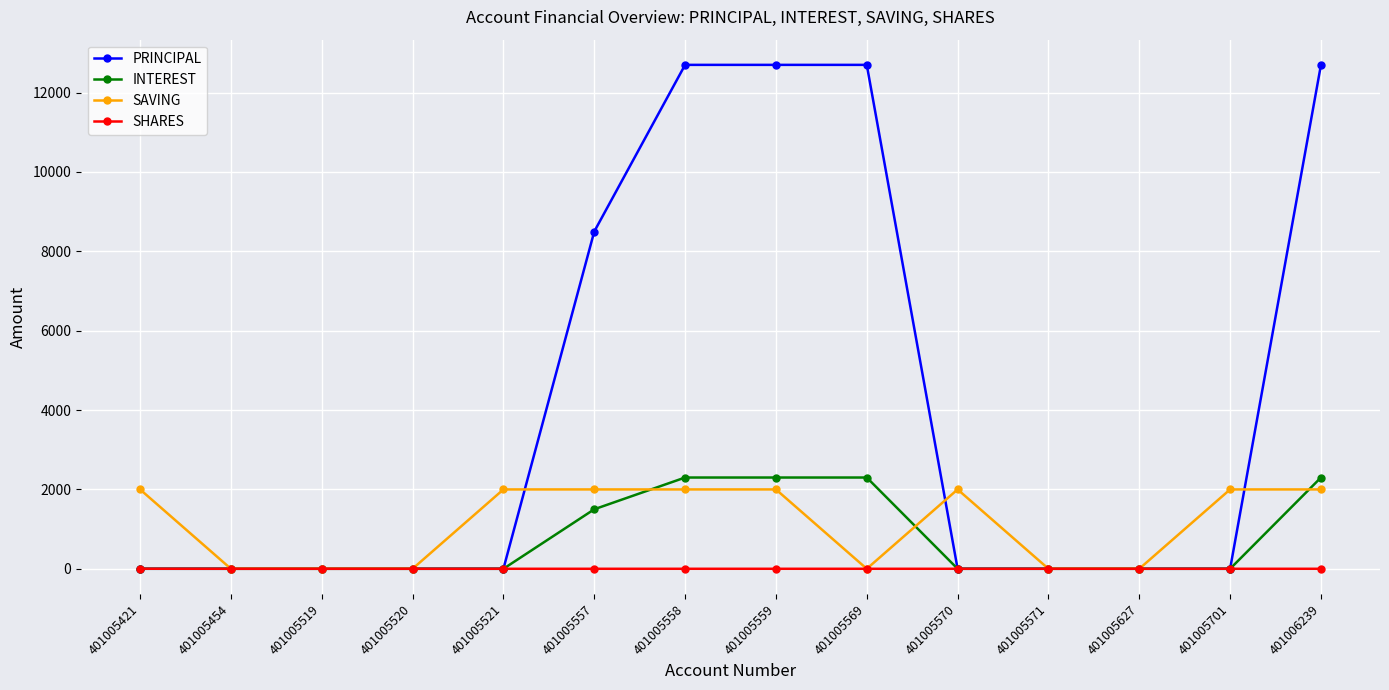

Count the SAVING values in the range 0 to 2000.

14